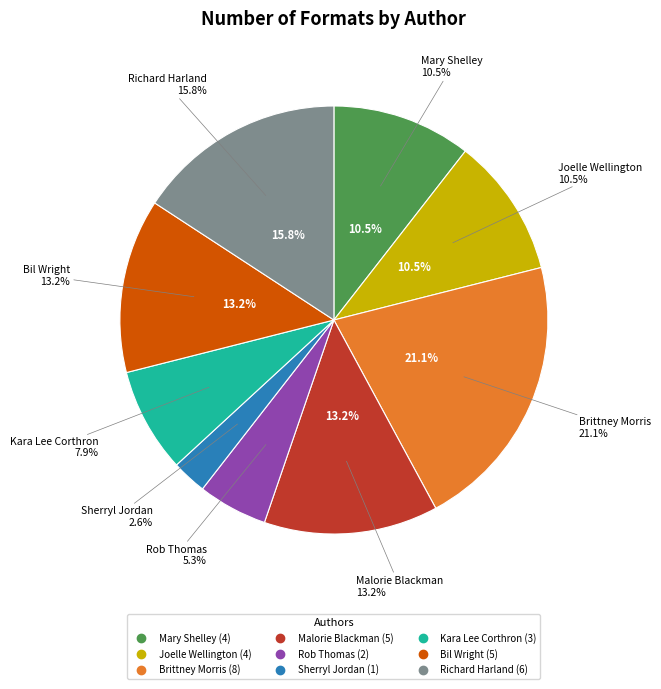

Which has a higher value, Brittney Morris (155093525) or Kara Lee Corthron (527455724)?

Brittney Morris (155093525)